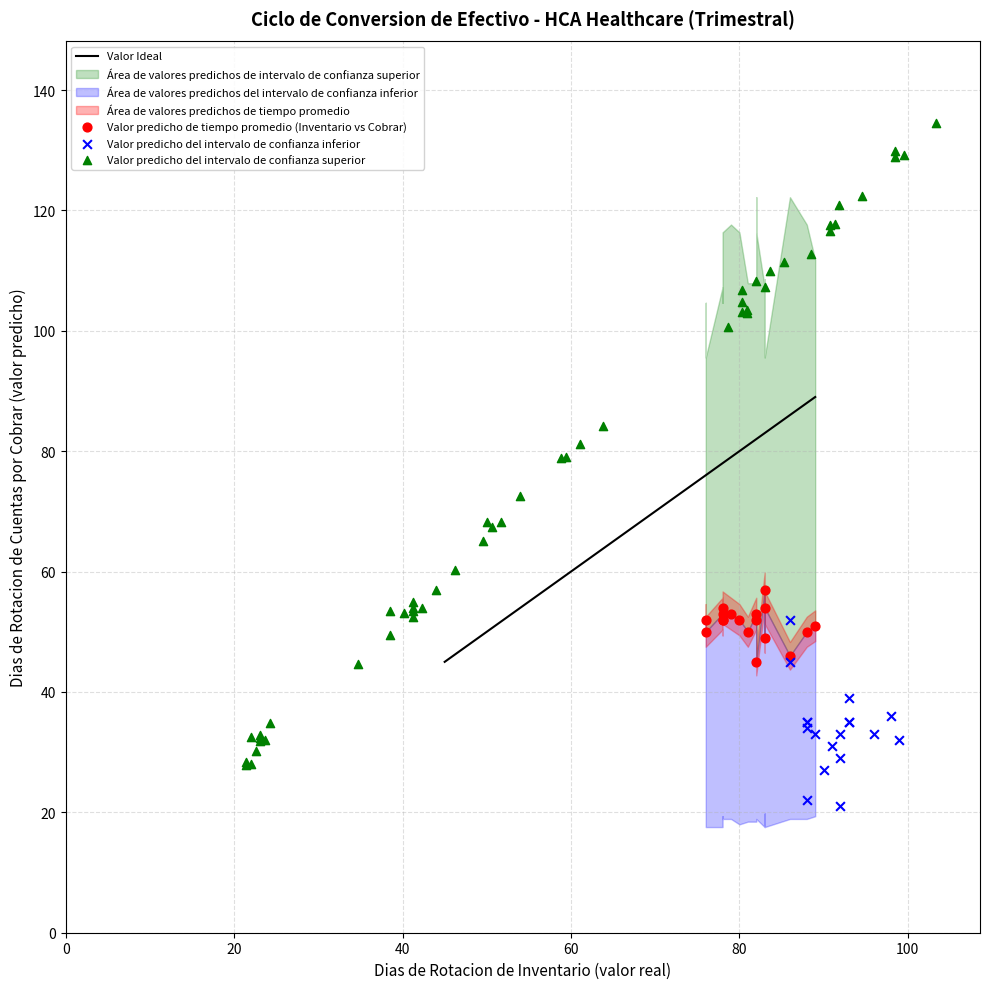

Which series reaches the maximum Y coordinate?

Valor predicho del intervalo de confianza superior